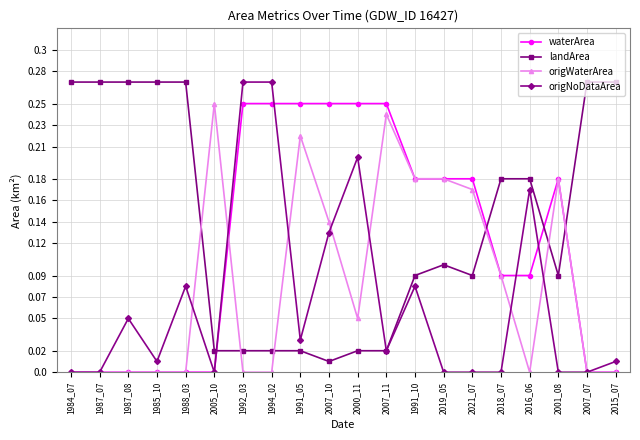

True or false: waterArea and origWaterArea intersect in this chart.

True